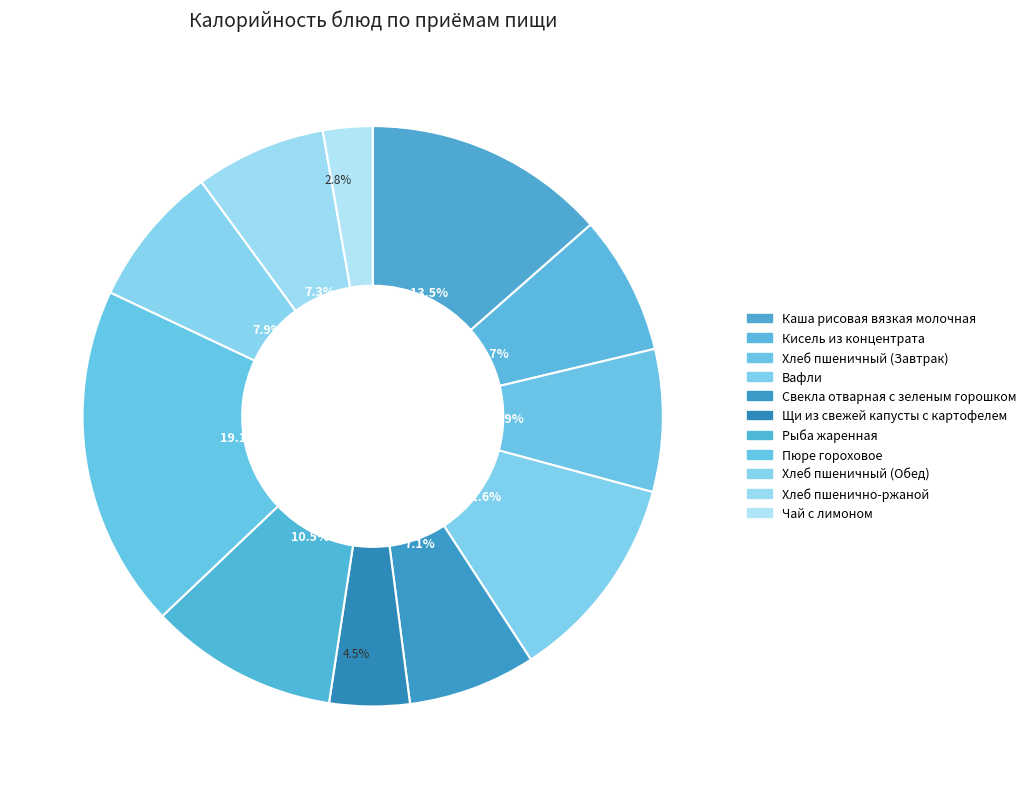

Rank the categories by value from lowest to highest.

Чай с лимоном, Щи из свежей капусты с картофелем, Свекла отварная с зеленым горошком, Хлеб пшенично-ржаной, Кисель из концентрата, Хлеб пшеничный (Завтрак), Хлеб пшеничный (Обед), Рыба жаренная, Вафли, Каша рисовая вязкая молочная, Пюре гороховое